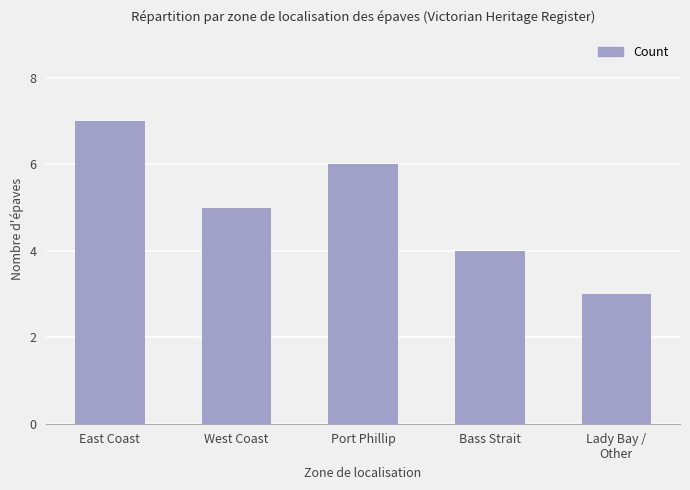

What is the label of the 5th bar from the right?

East Coast